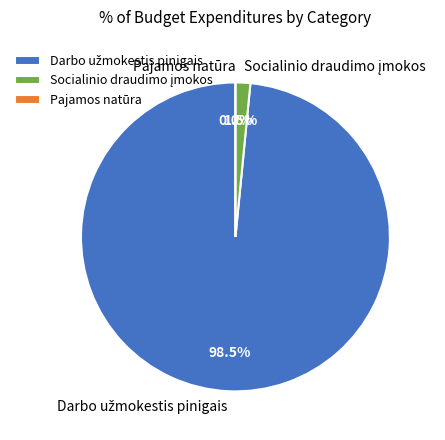

How much of the chart is everything except Socialinio draudimo įmokos?

98.5%